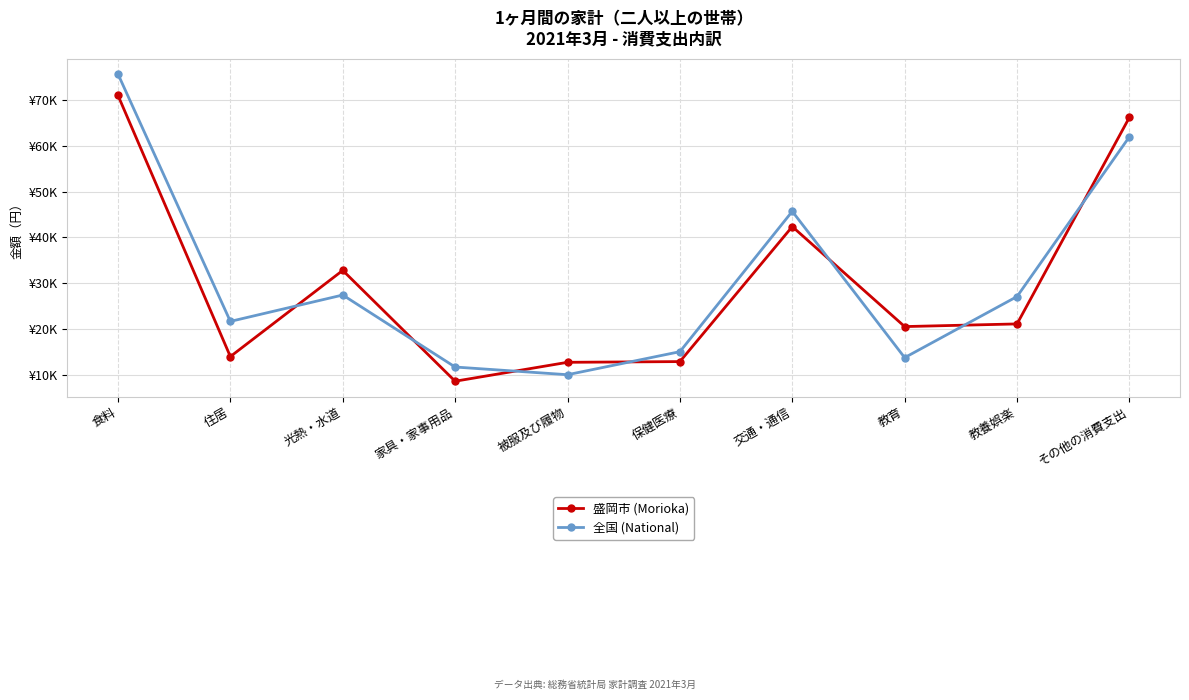

Which series has the largest total across all categories?

全国 (National)